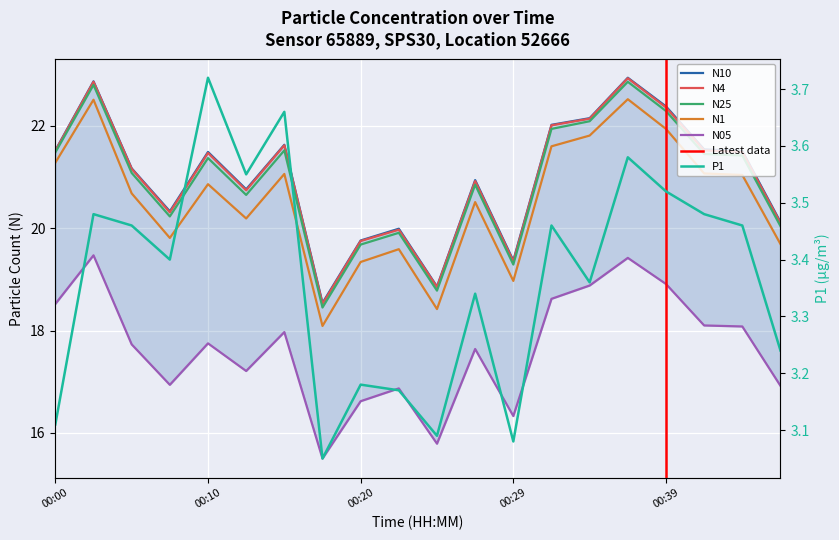

True or false: N10 and P1 intersect in this chart.

False